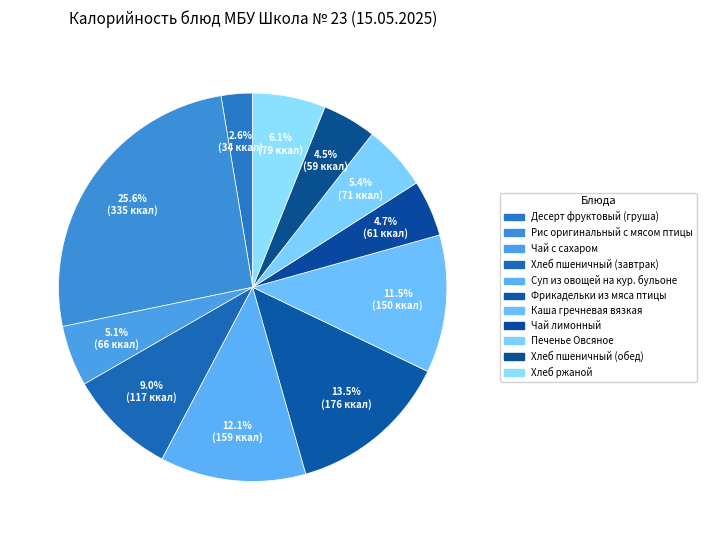

To the nearest percent, what is the difference between the Чай с сахаром and Хлеб ржаной slice percentages?

1%